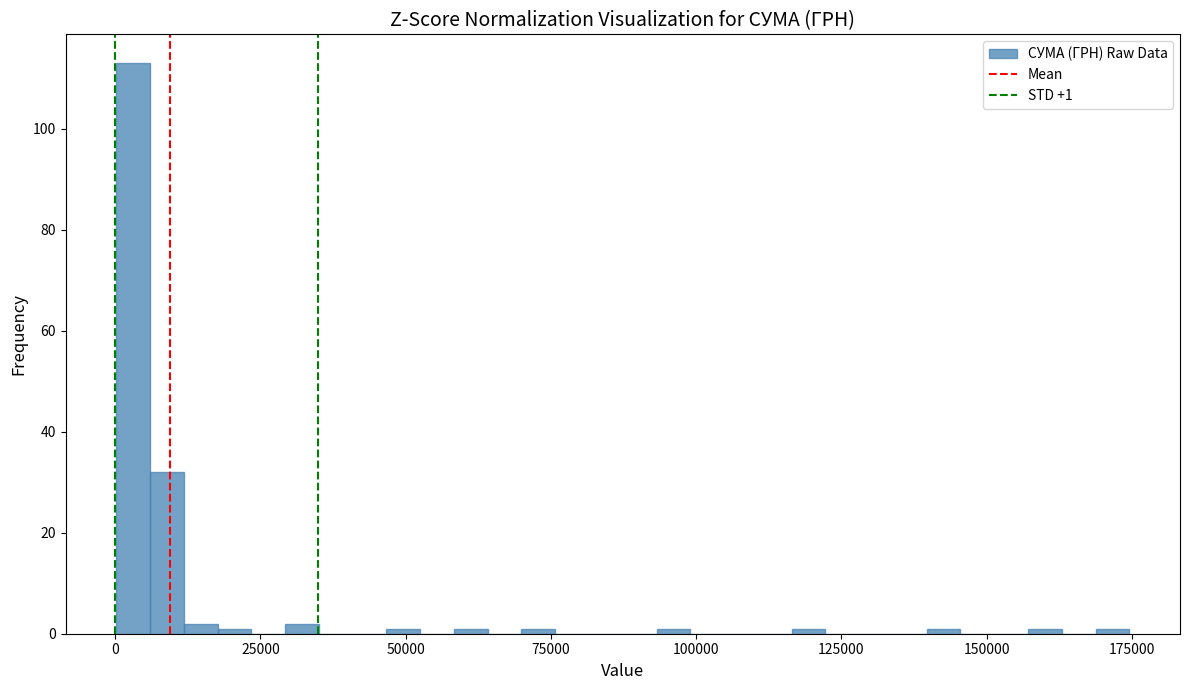

Read against the x-axis, roughly where is the centre of the tallest bar?

5000